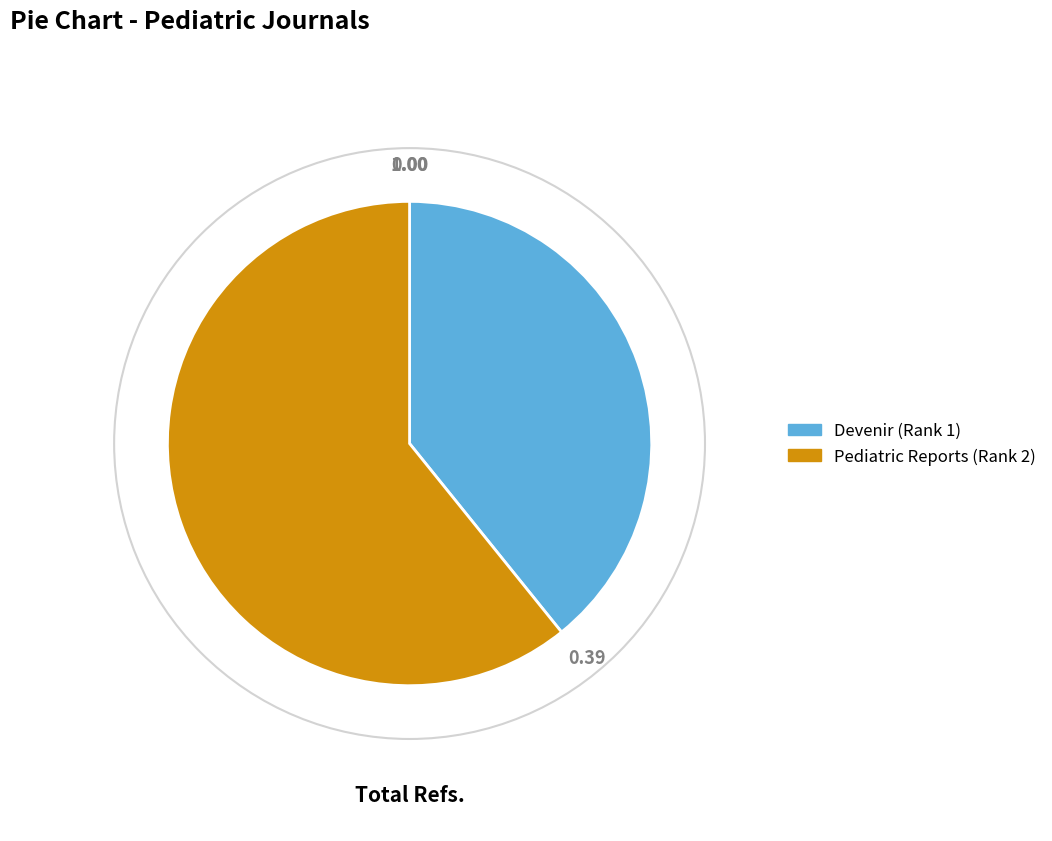

Approximately how many times larger is the value at Devenir (Rank 1) compared to Pediatric Reports (Rank 2)?

0.6